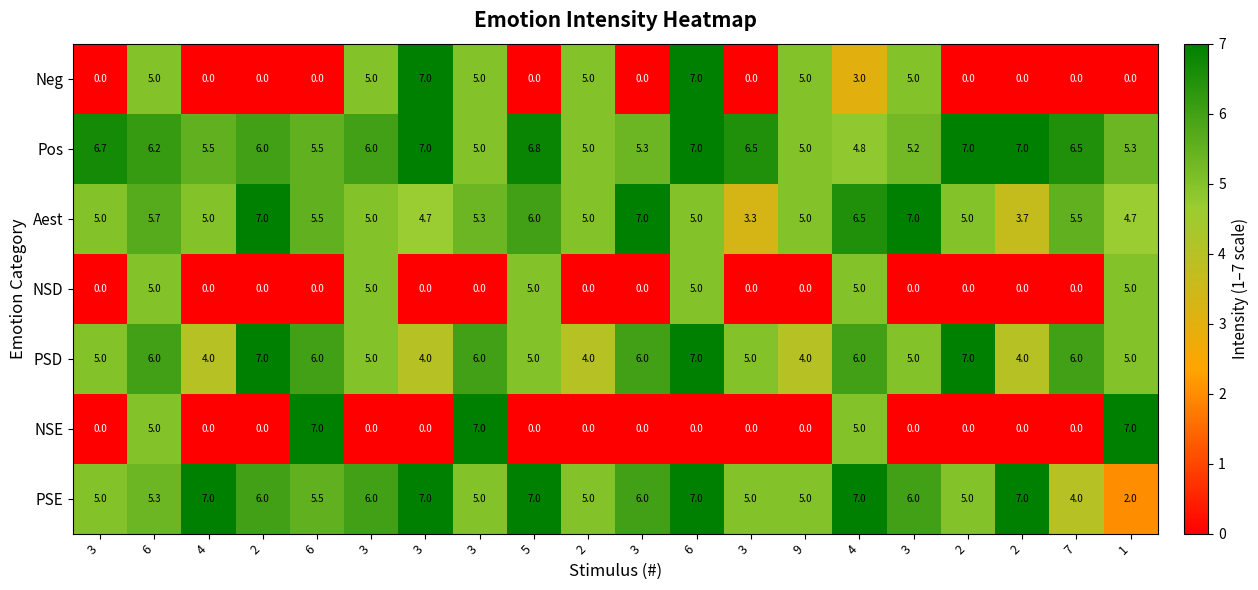

Count the number of data series in this chart.

7